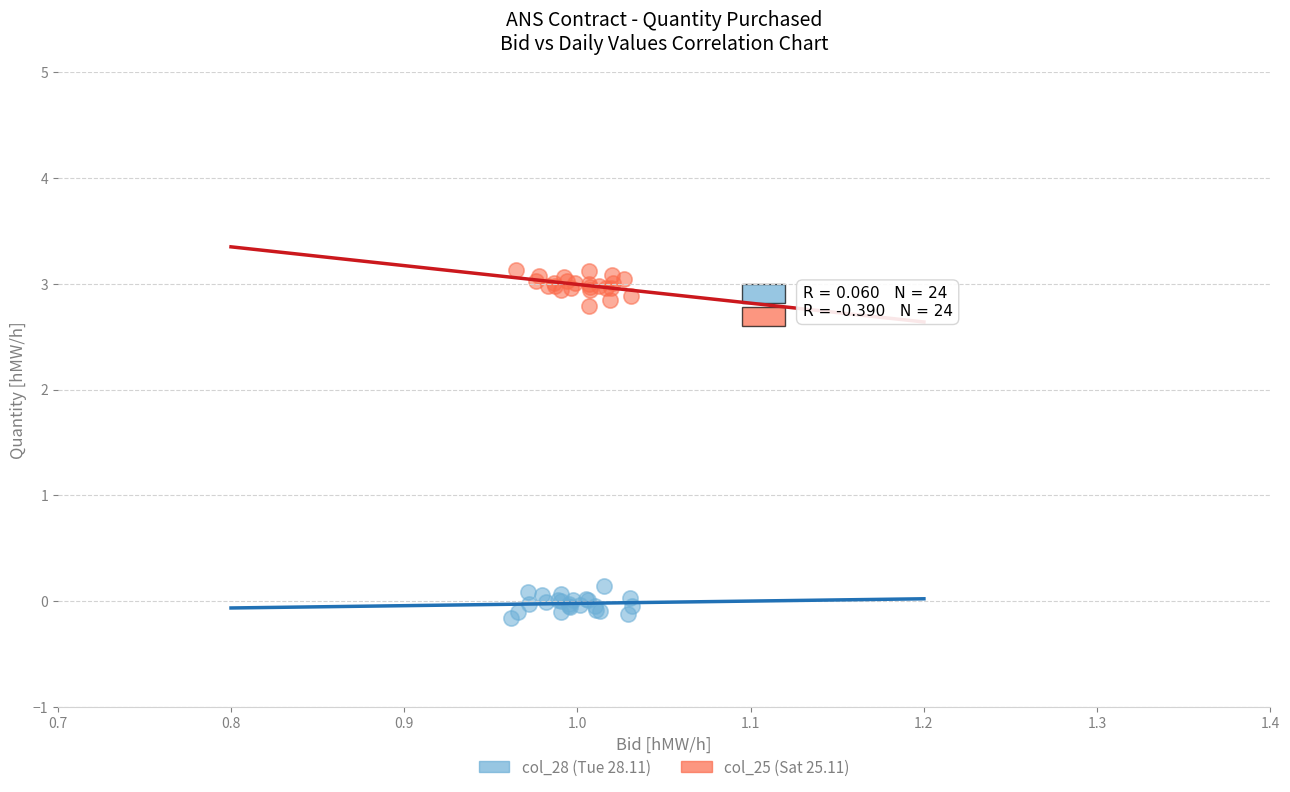

Which series contains the highest Y value?

col_25 (Sat 25.11)